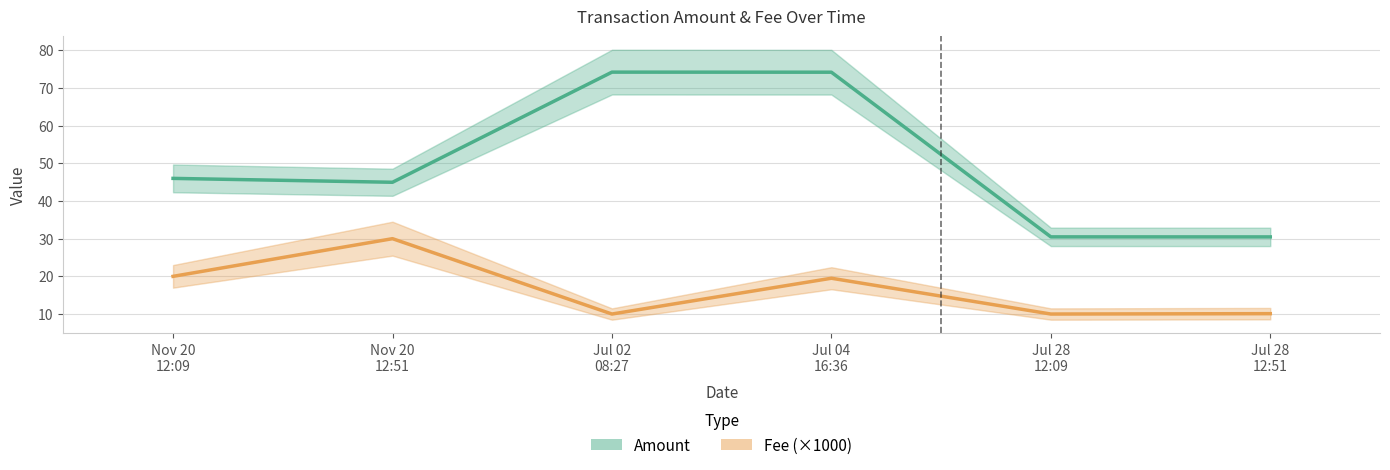

What position from the right is Jul 02
08:27?

4